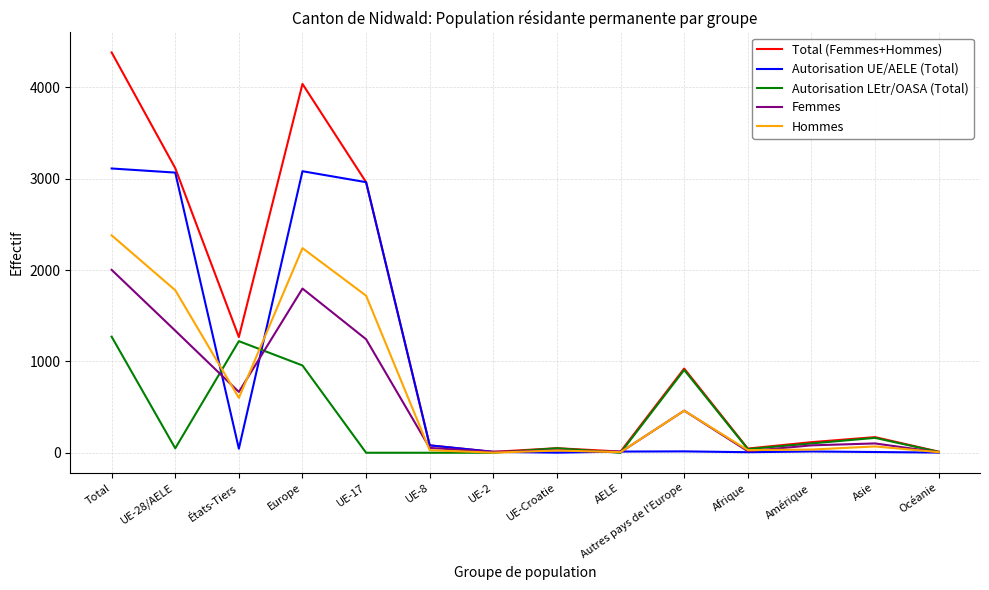

True or false: Total (Femmes+Hommes) has a value of 822 at Europe.

False